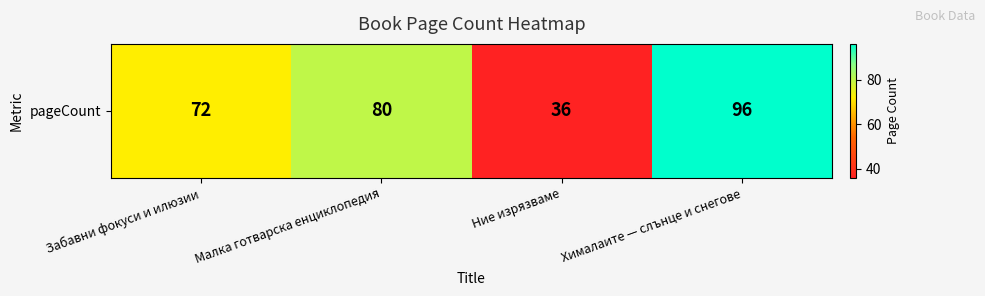

Between Забавни фокуси и илюзии and Химaлаите — слънце и снегове, which is larger?

Химaлаите — слънце и снегове